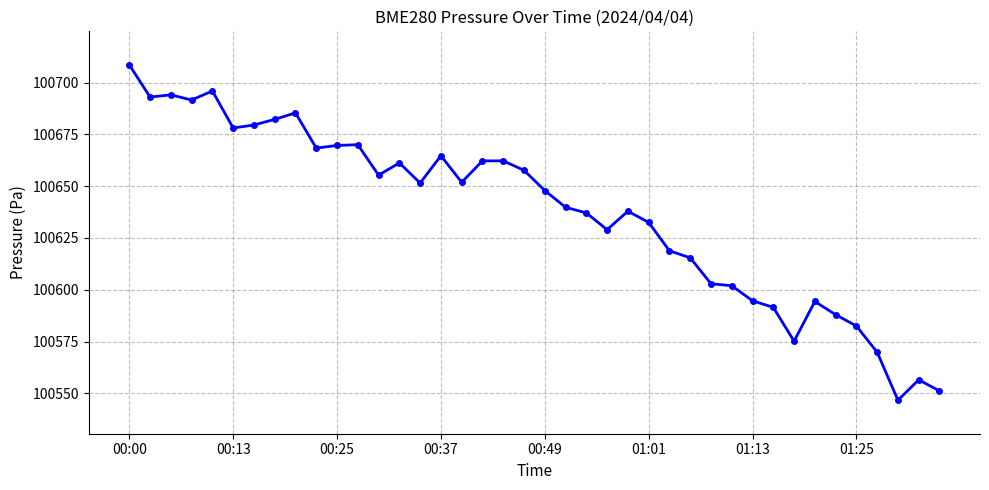

How many data points are less than 100651?

20